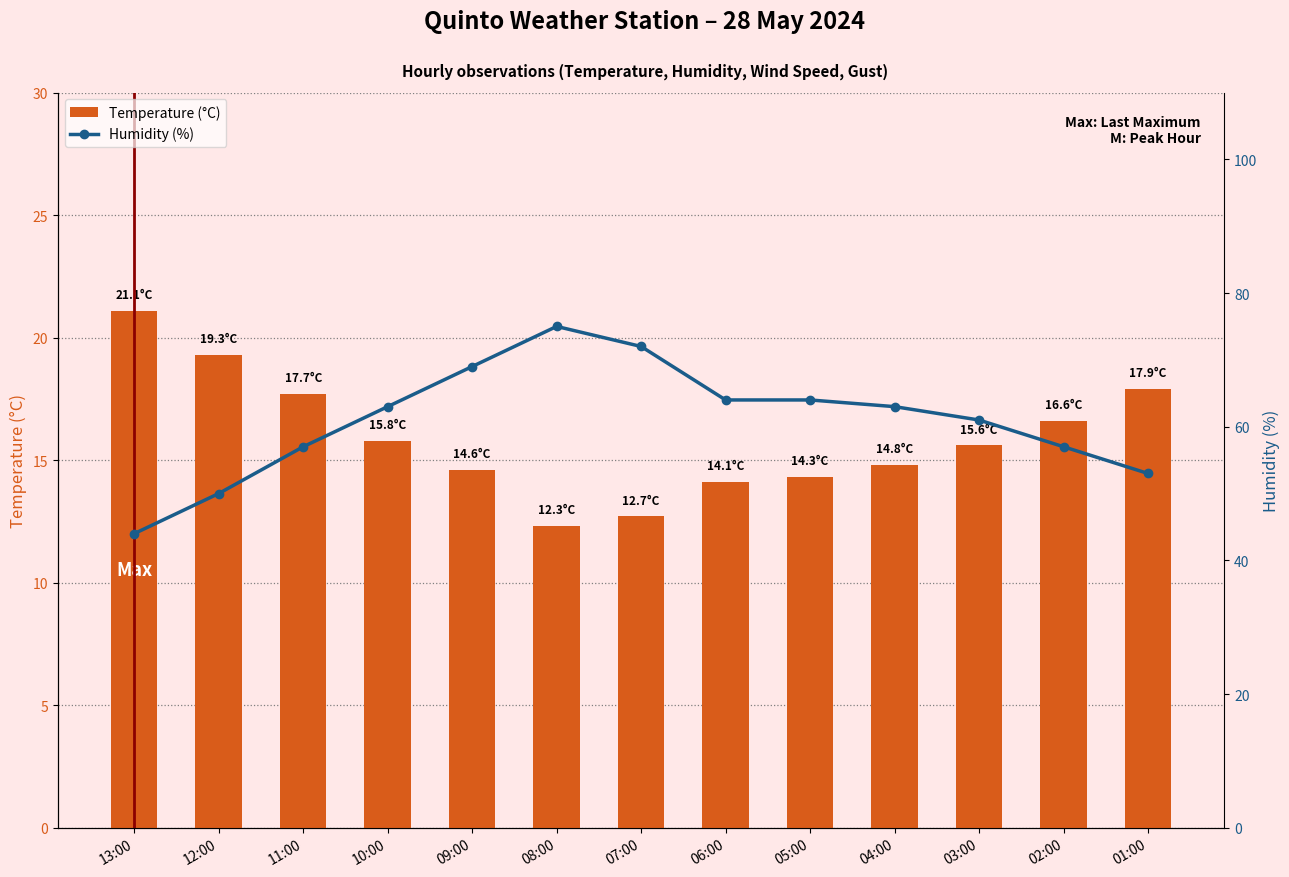

What is the difference between the maximum and minimum values in the Temperature (°C) series?

8.8